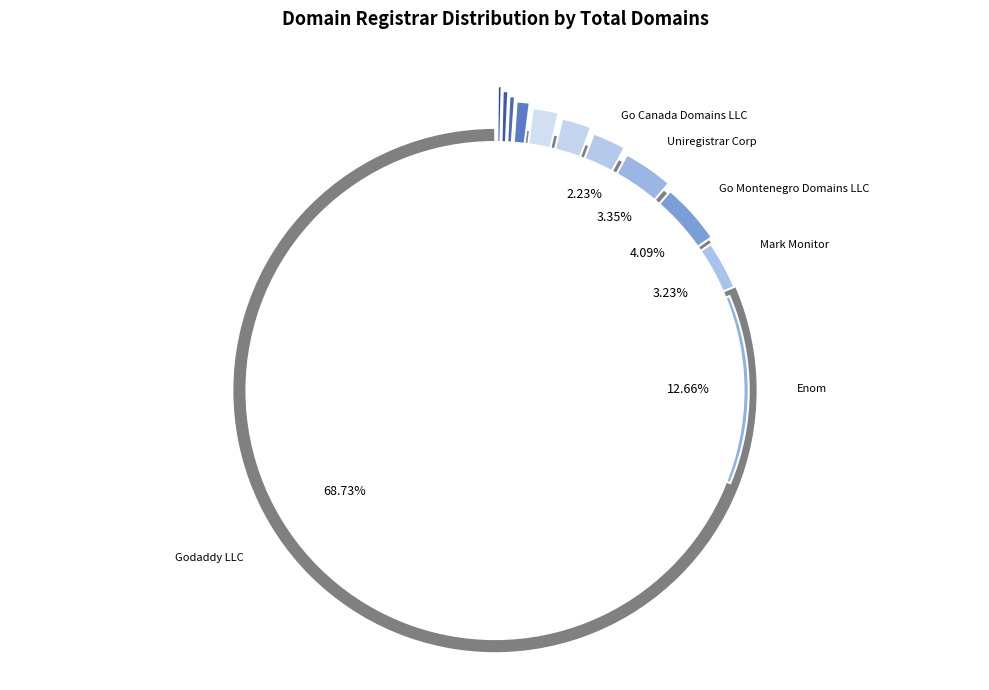

Which slice is the largest?

Godaddy LLC